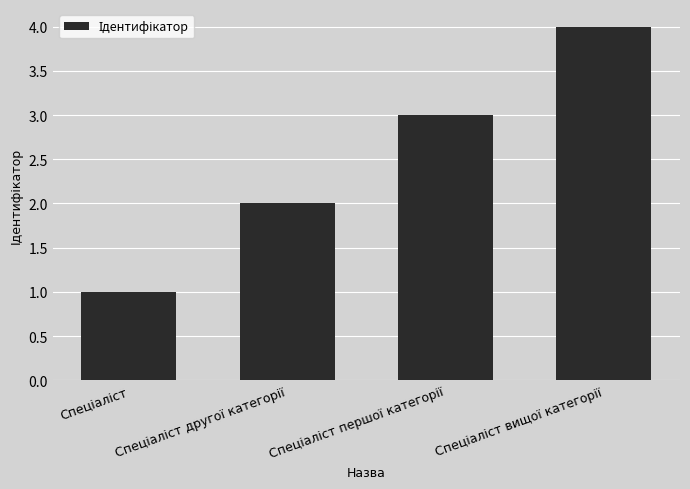

Are the bars horizontal?

No